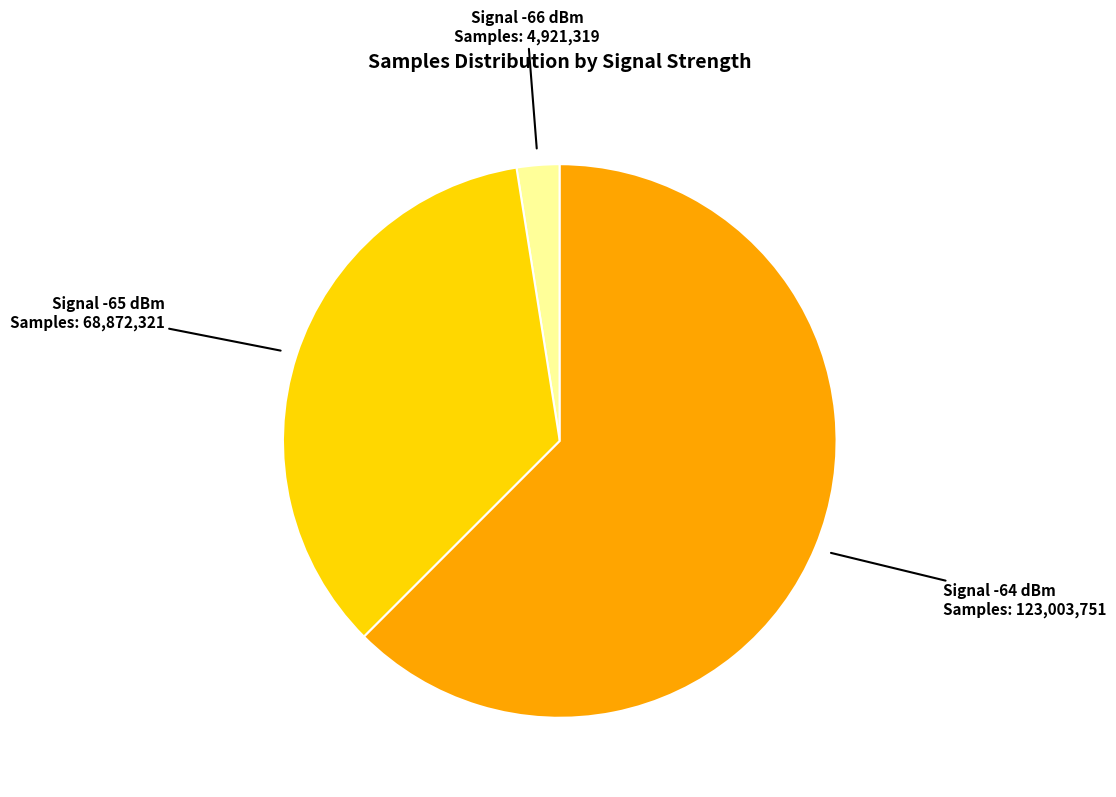

Which category accounts for the majority?

Signal -64 dBm Samples: 123,003,751